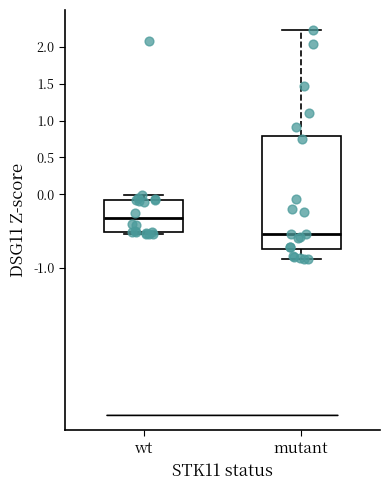

Reading left to right, transcribe this box plot: for each box, give where its median line is, the range the box spans, and where its two whiskers end, as read against the y-axis. The values are not printed on the chart, so give them approximately, as read against the axis.

wt: median -0.35, box -0.50 to -0.05, whiskers -0.55 to 0.00
mutant: median -0.55, box -0.75 to 0.80, whiskers -0.90 to 2.20